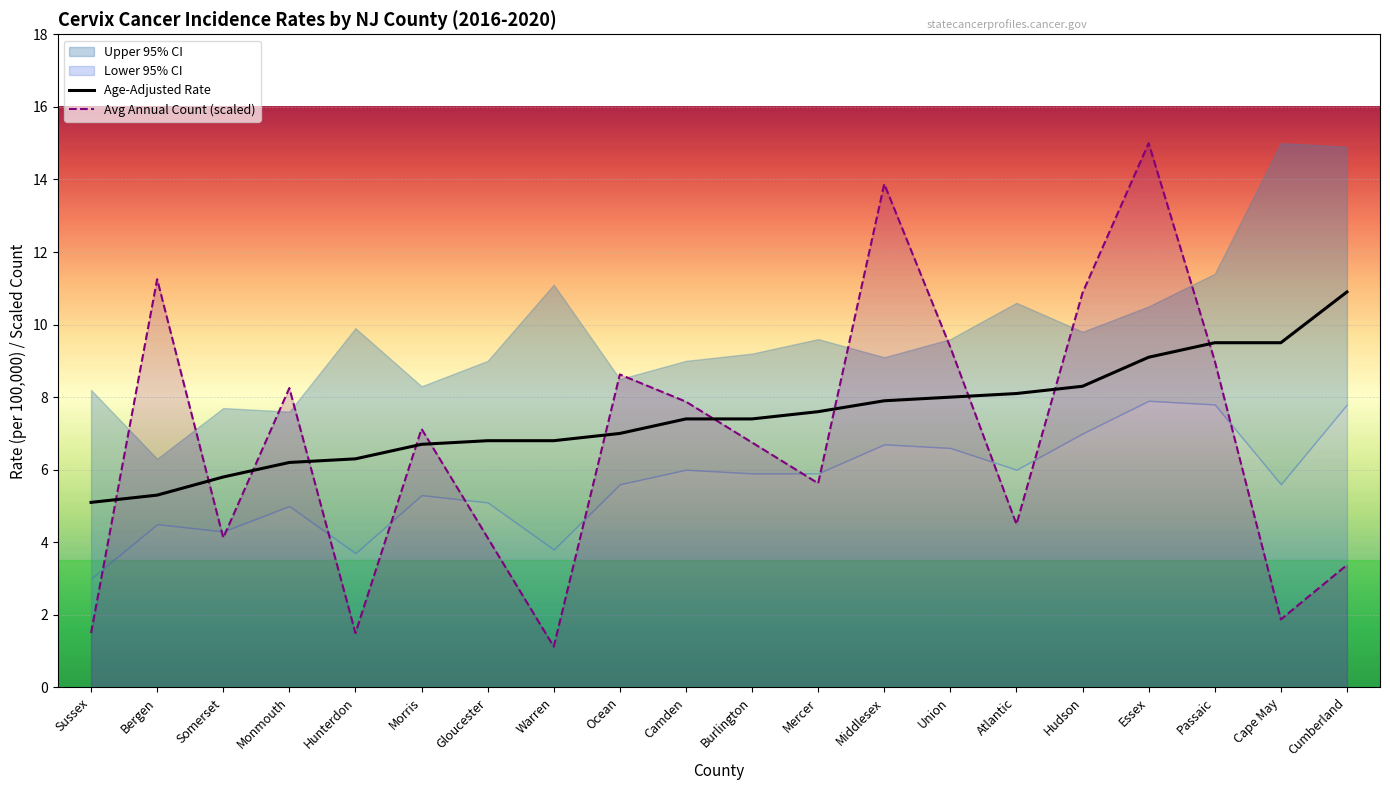

What is the label of the 20th point from the left?

Cumberland